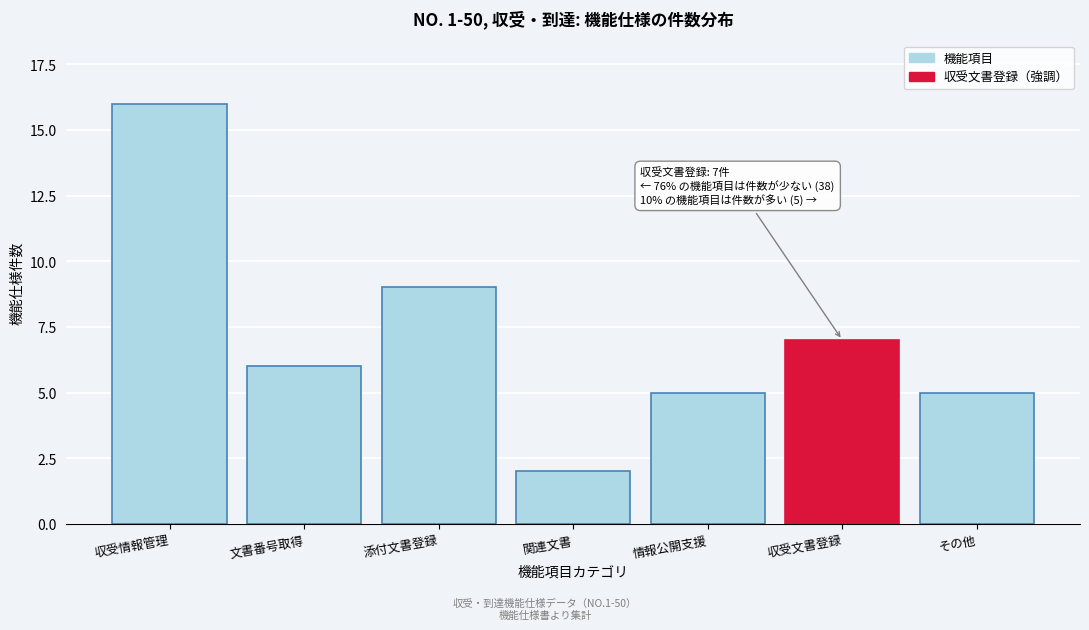

Reading right to left, extract all data points from this chart.

その他=5	収受文書登録=7	情報公開支援=5	関連文書=2	添付文書登録=9	文書番号取得=6	収受情報管理=16